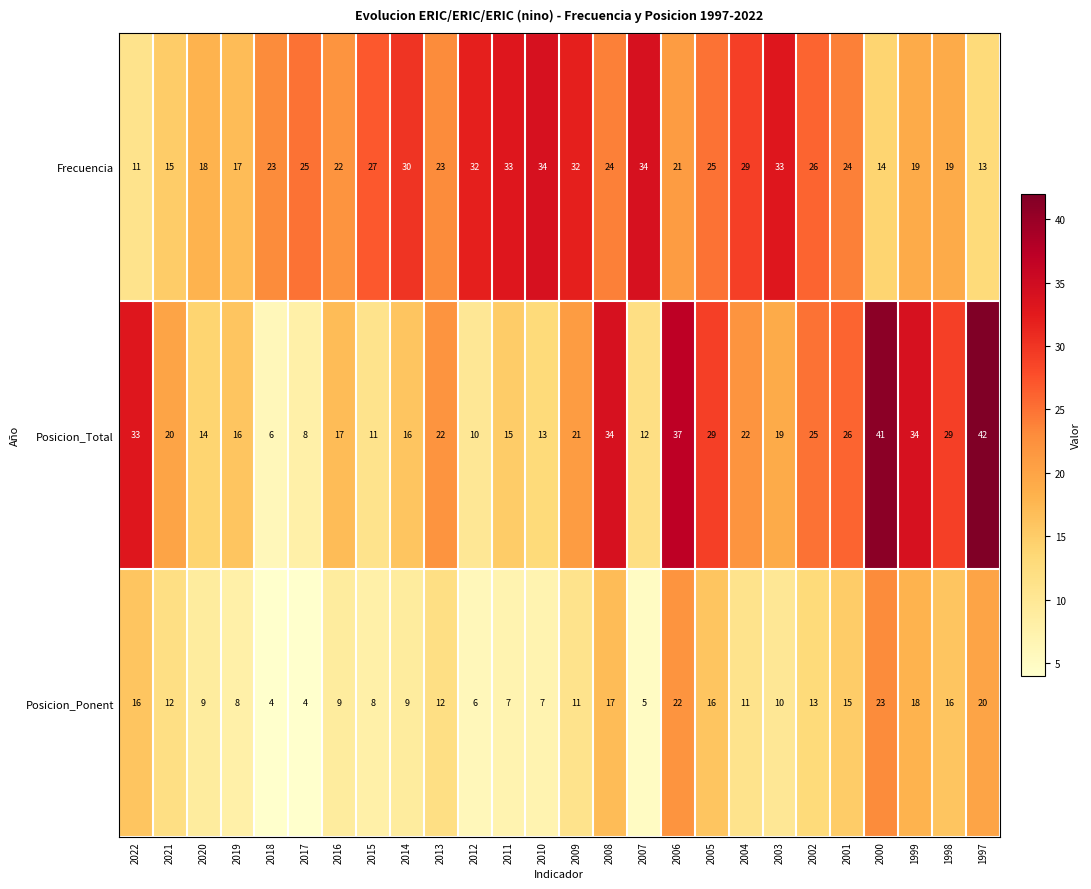

What is the spread (max minus min) of values at 1999?

16